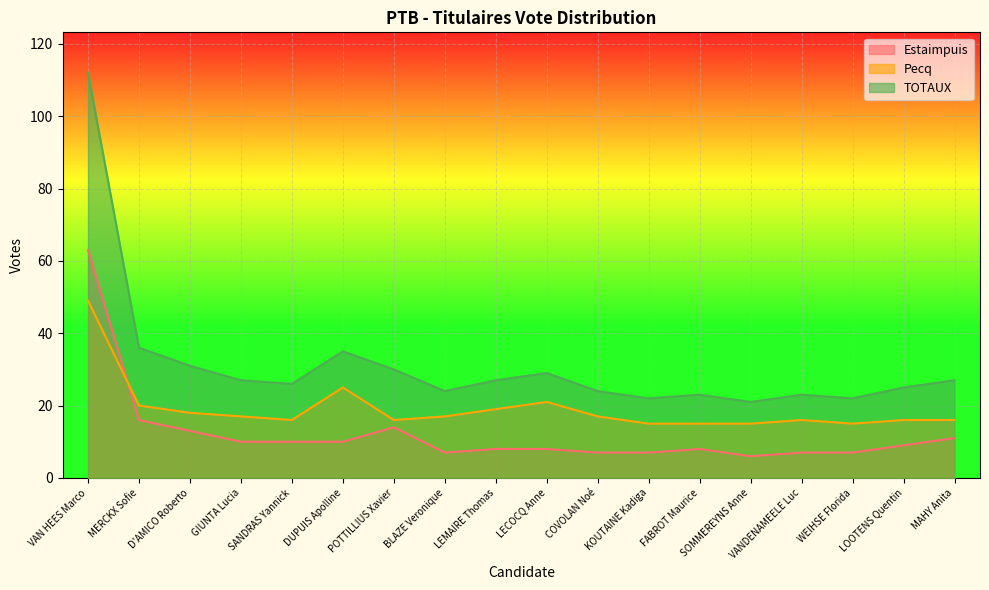

How many data points in Estaimpuis are above 9?

8